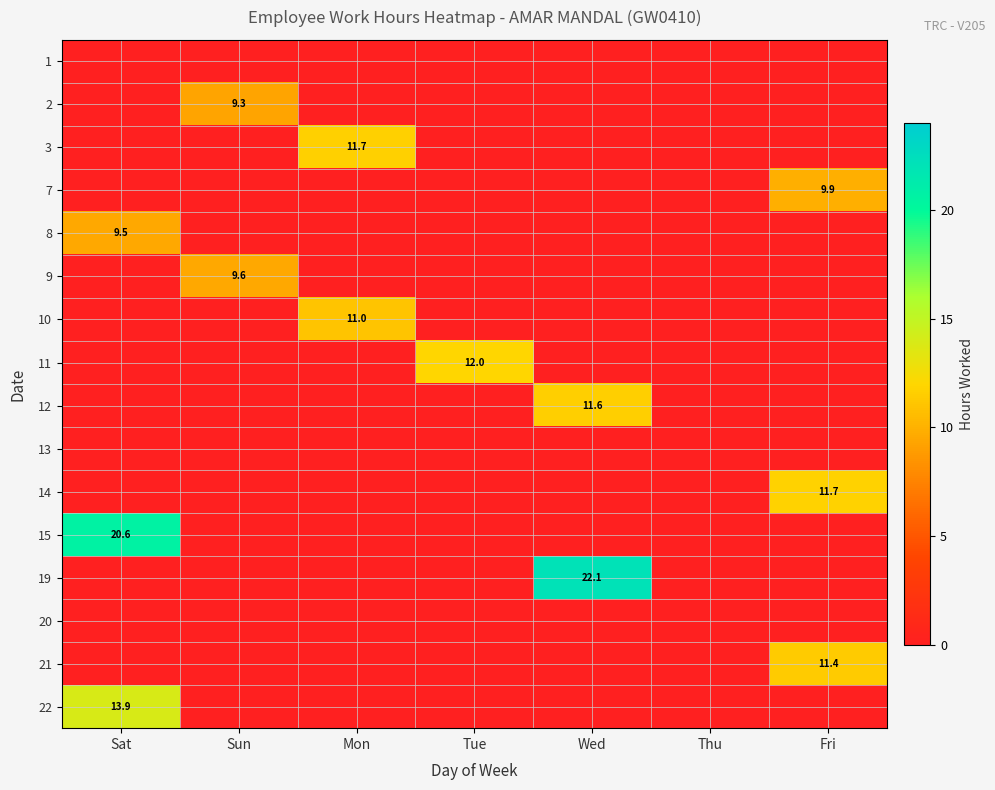

What is the average value of the 2 series?

1.3